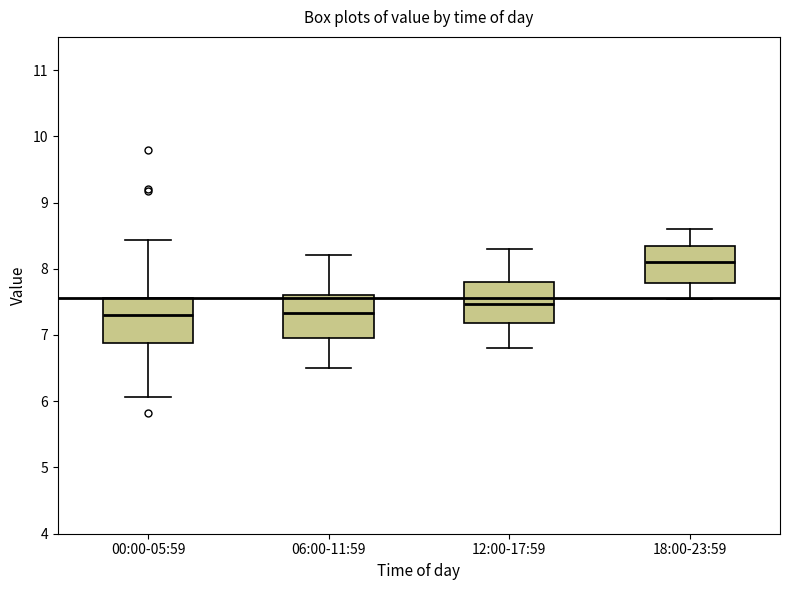

Which box's median line is the highest?

18:00-23:59